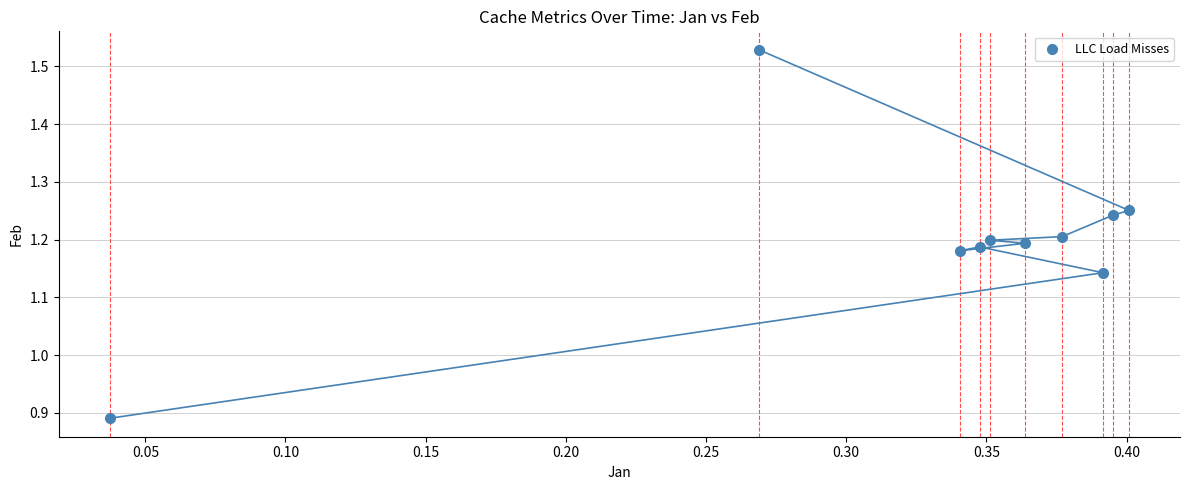

What is the average X value?

0.3